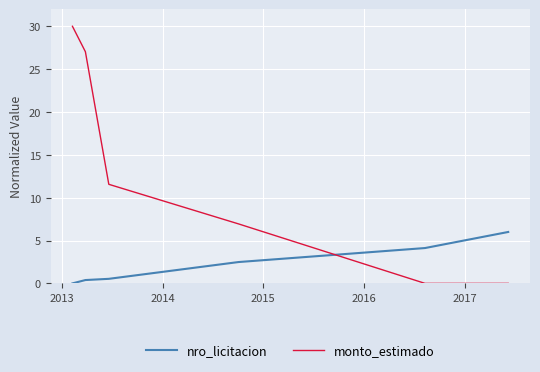

What is the difference between the maximum and second lowest values in the nro_licitacion series?

5.6